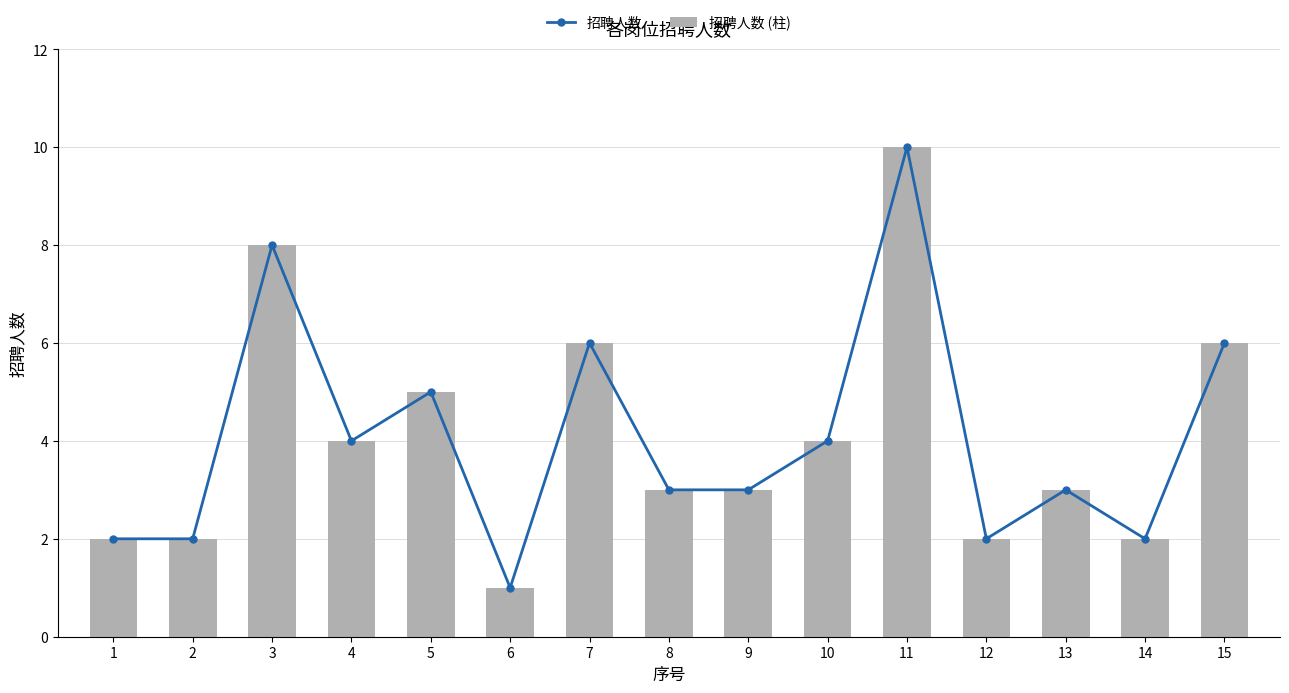

Rank the series at 3 from highest to lowest value.

招聘人数, 招聘人数 (柱)